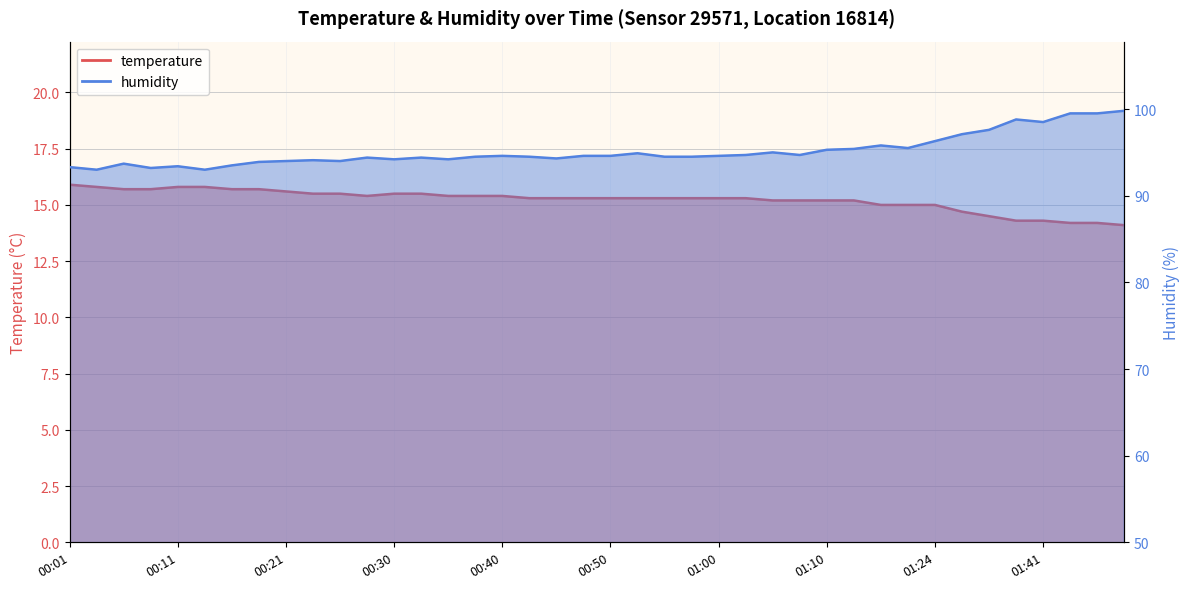

Which series has the largest range (max minus min)?

humidity